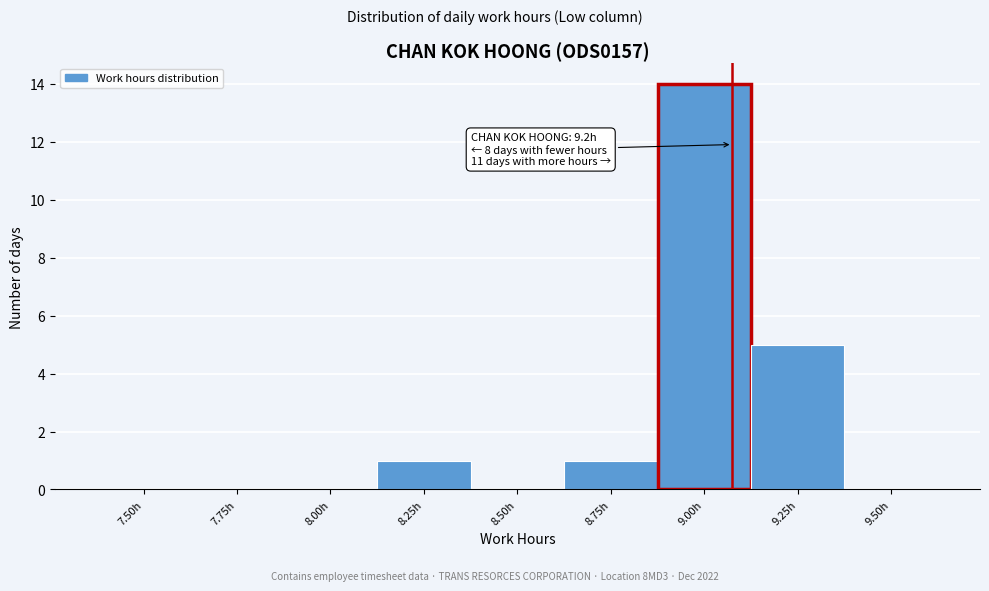

Reading left to right, list all the values displayed in this chart.

7.50h=0	7.75h=0	8.00h=0	8.25h=1	8.50h=0	8.75h=1	9.00h=14	9.25h=5	9.50h=0